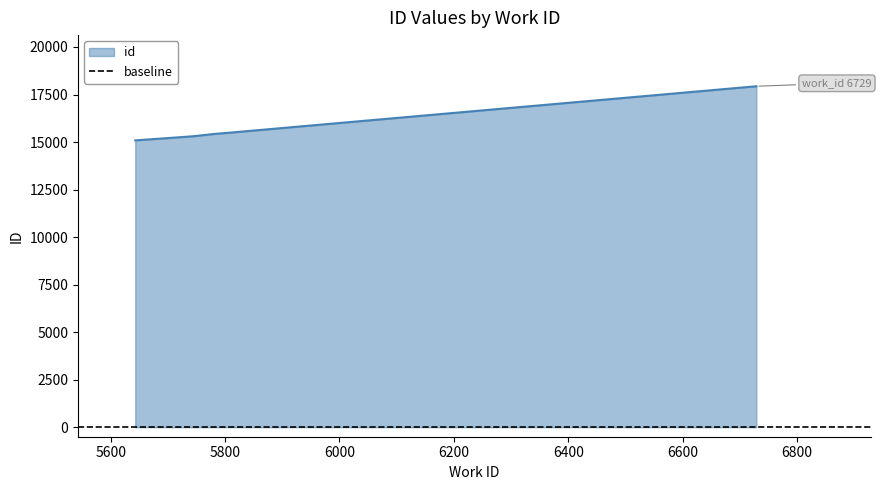

What is the change in value from 5643 to 5798?

+380